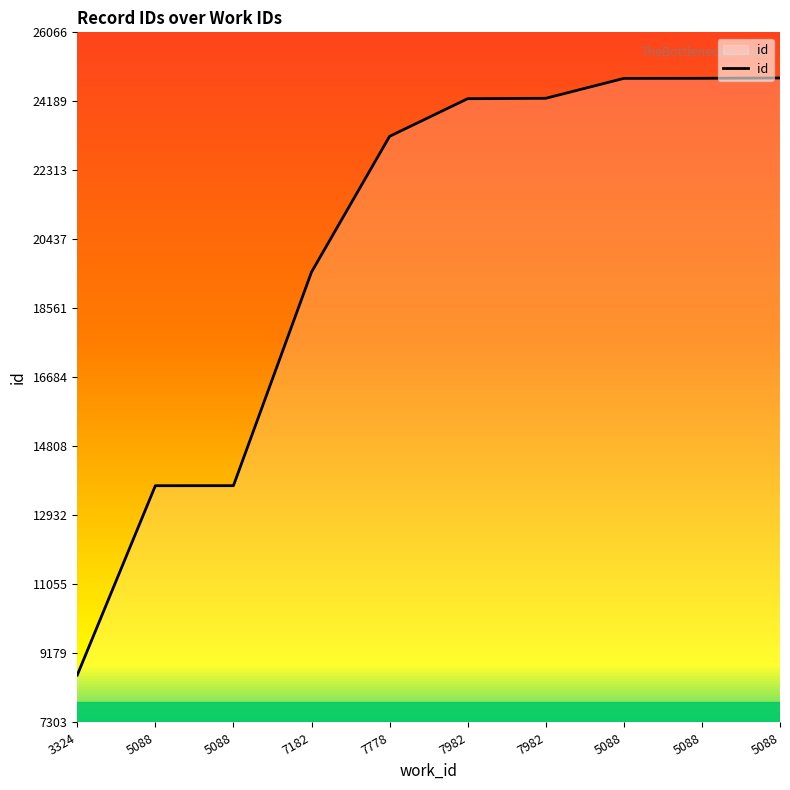

How many lines are shown in the chart?

1